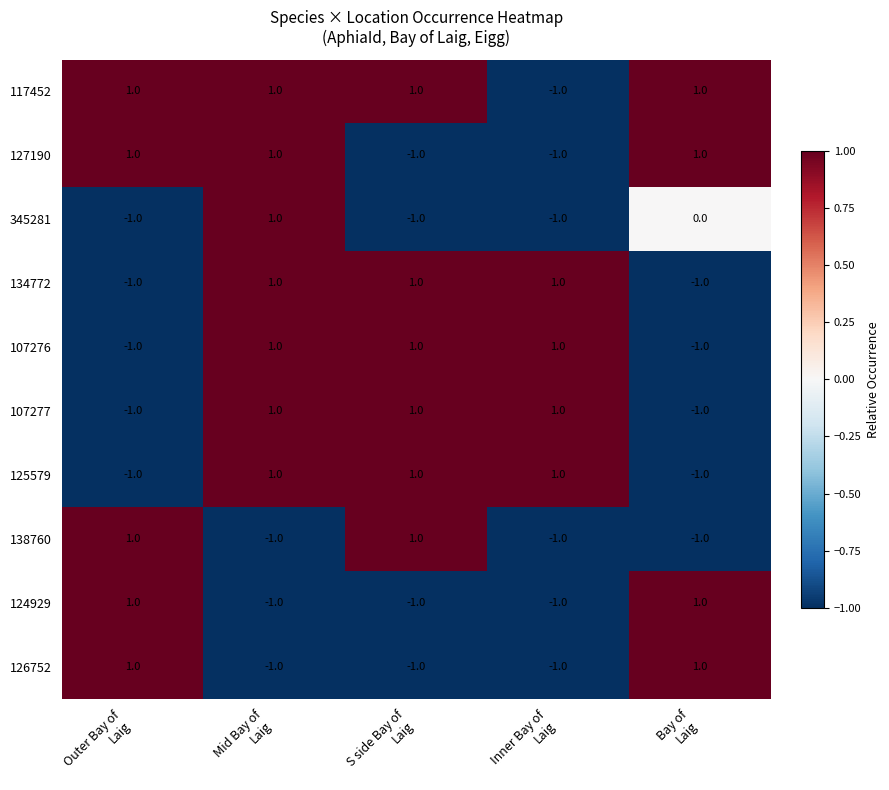

How many 134772 values are between -1 and 1?

5